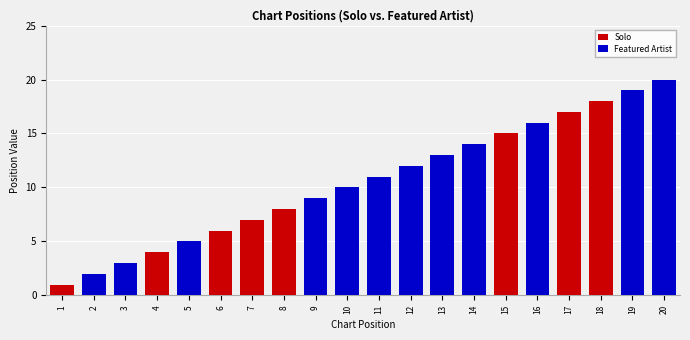

The value of Solo at 18 is 18. True or false?

True